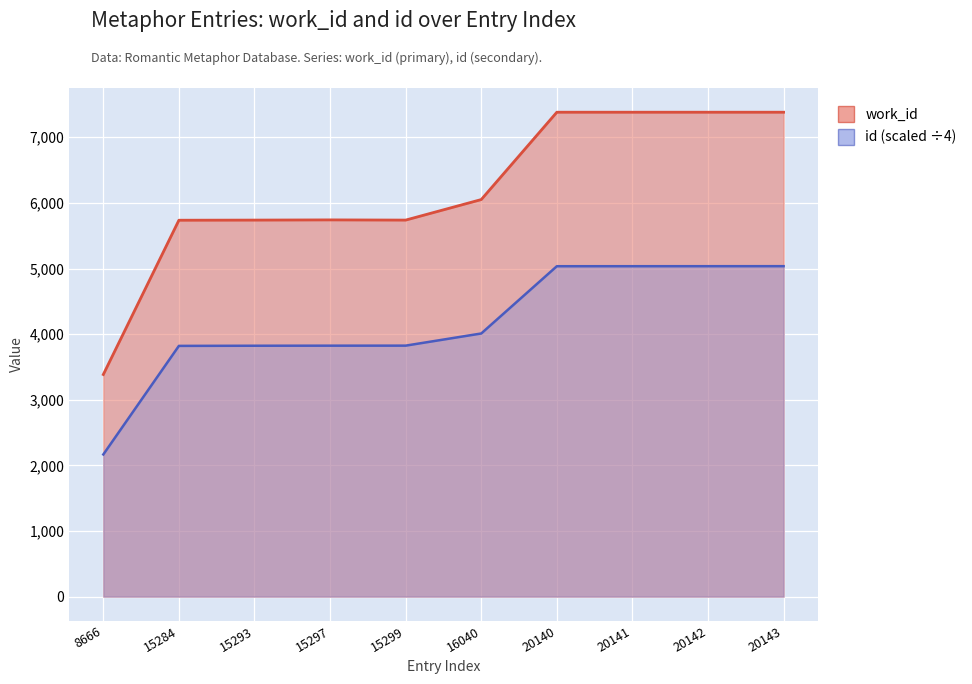

Which category has the lowest value in the id series?

8666